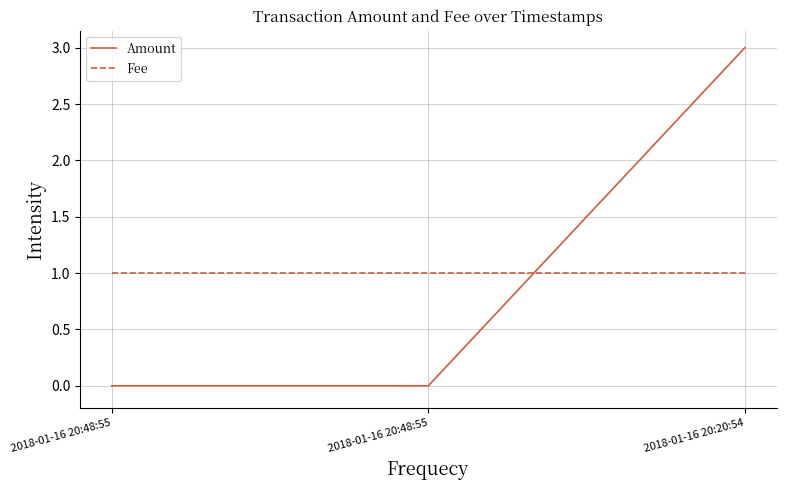

Which series changed the most between 2018-01-16 20:48:55 and 2018-01-16 20:48:55?

Amount